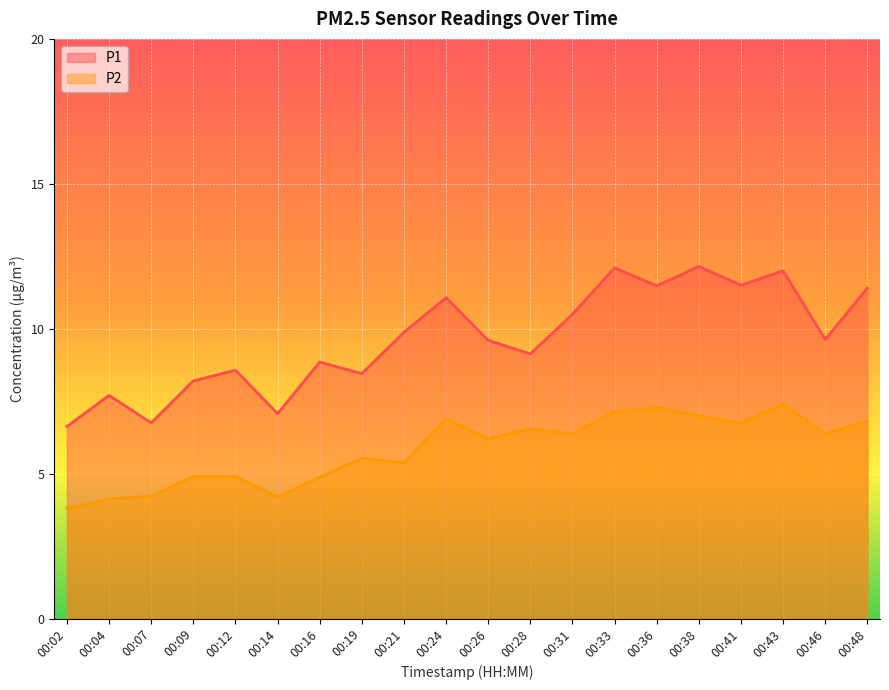

What is the sum of the P2 values at 00:02 and 00:26?

10.0